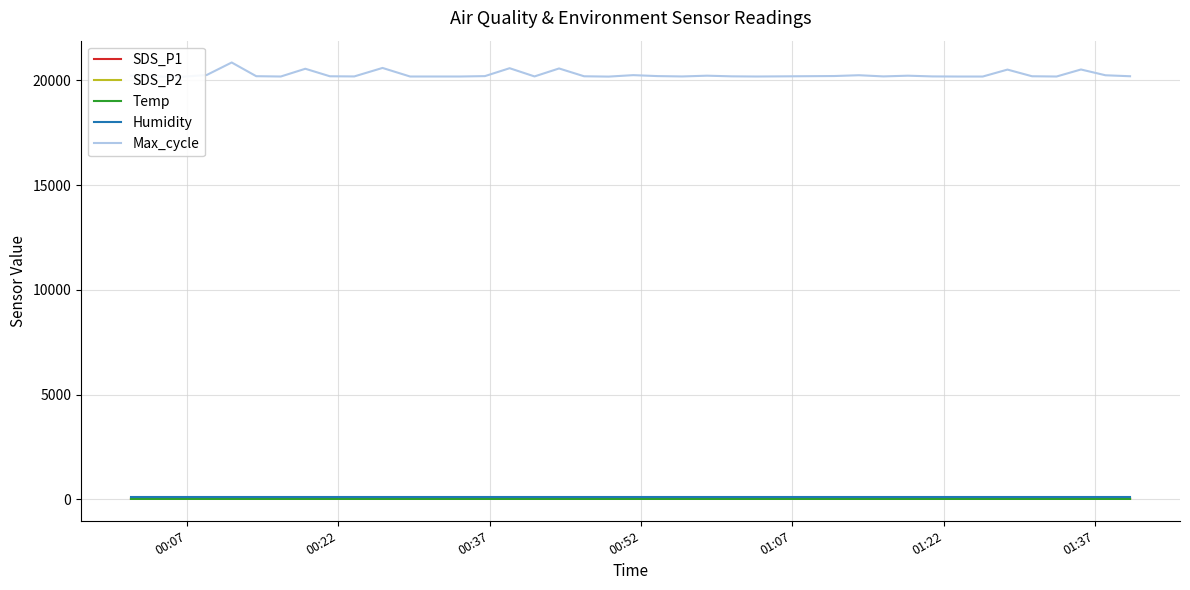

What are all the series names shown in the legend?

SDS_P1, SDS_P2, Temp, Humidity, Max_cycle